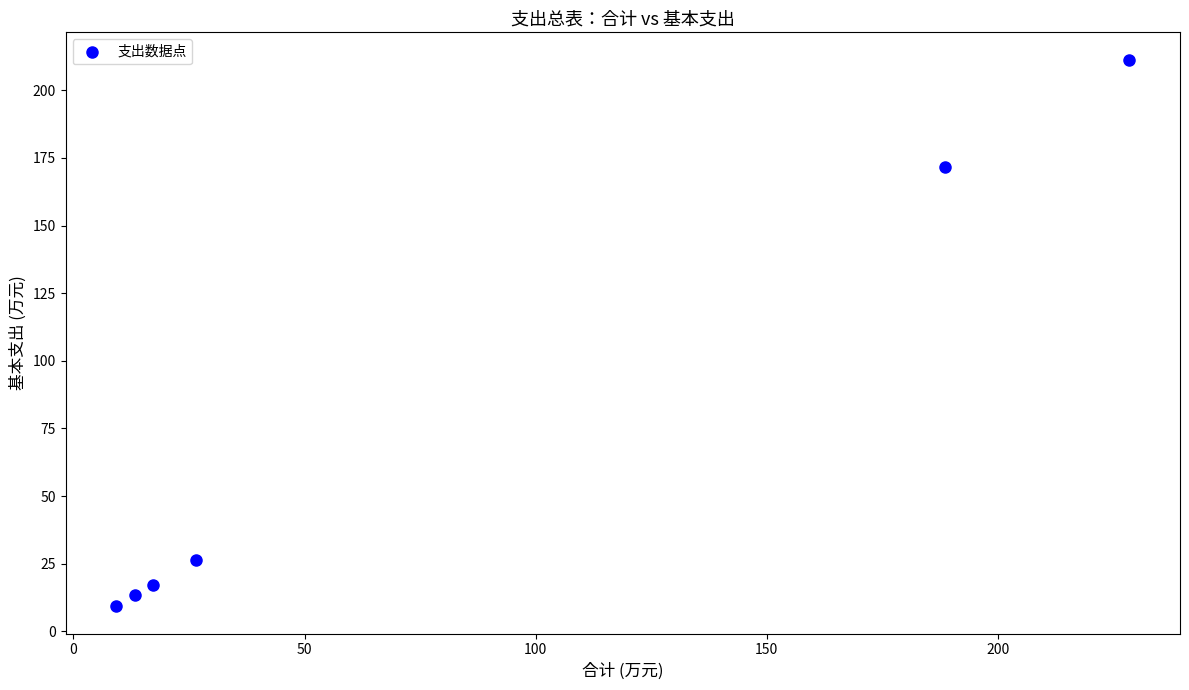

What is the range of X values (max minus min)?

219.2